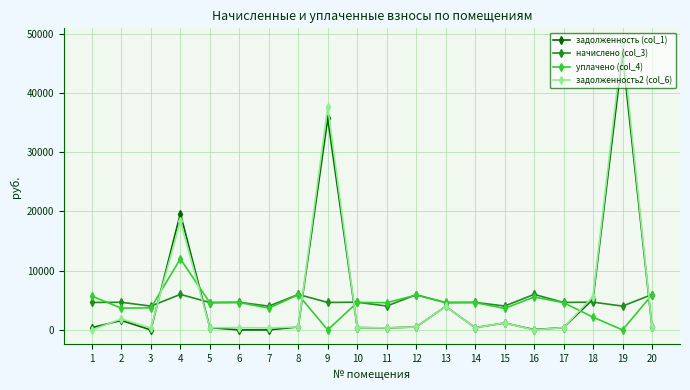

What is the difference between the highest and lowest values at 4?

13650.9